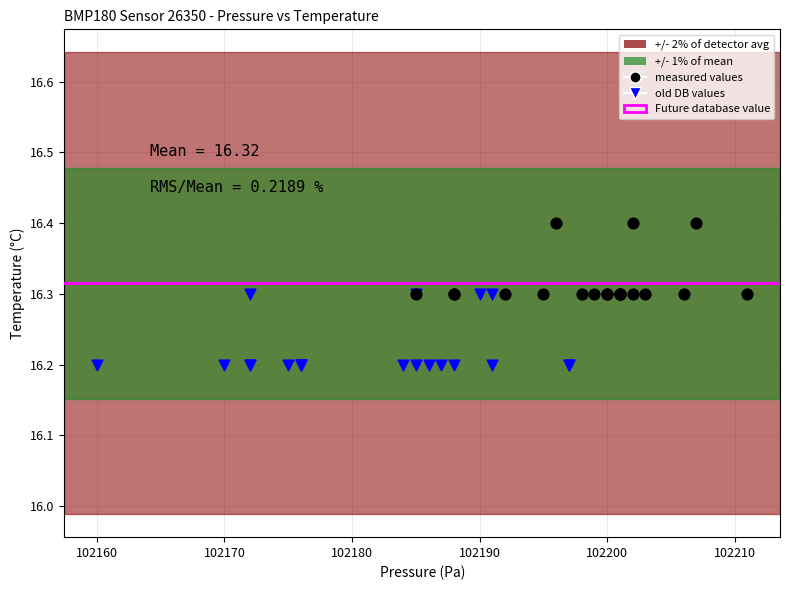

Which series reaches the maximum Y coordinate?

measured values